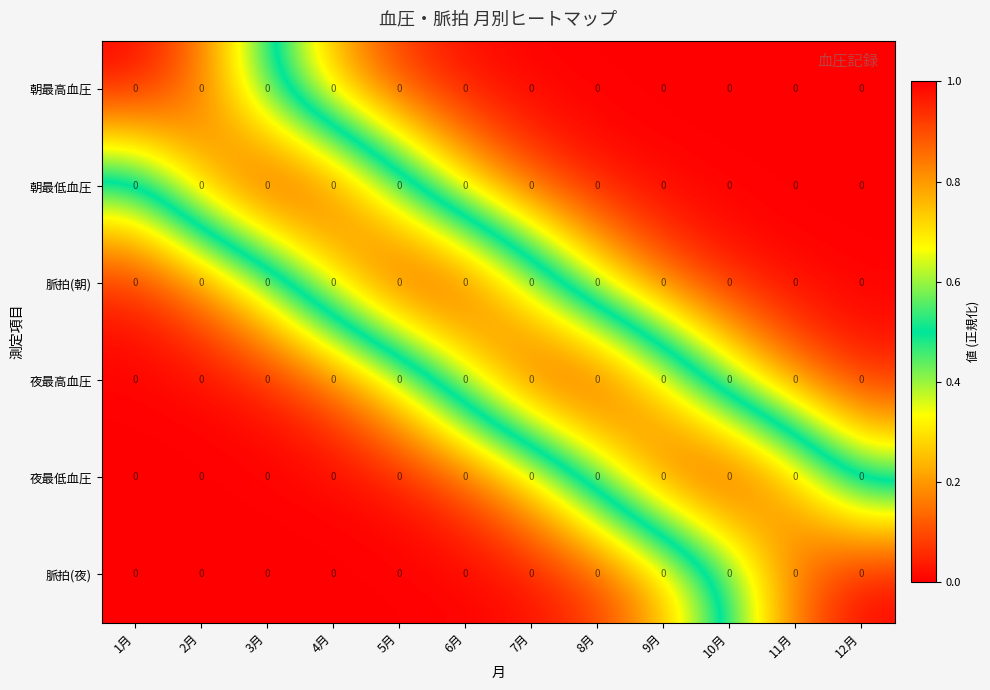

Which series has the largest total across all categories?

脈拍(朝)